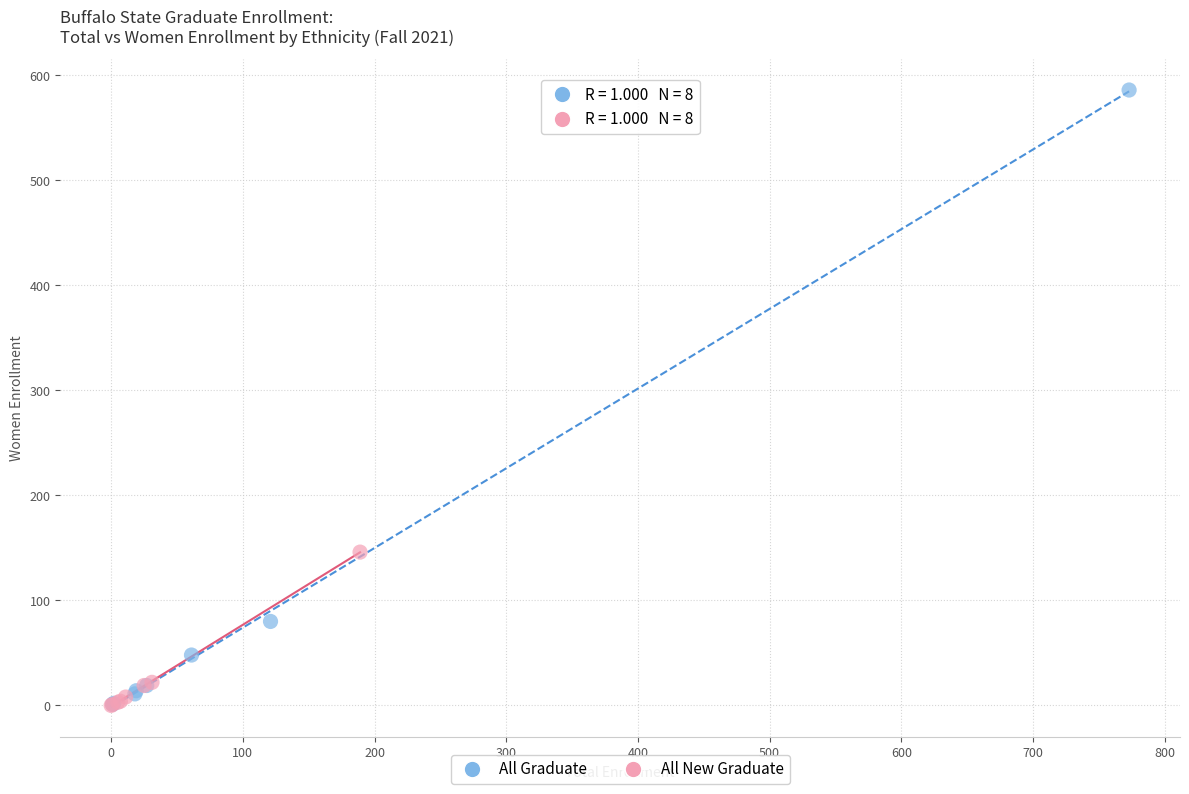

Which series has the widest spread of Y values?

All Graduate